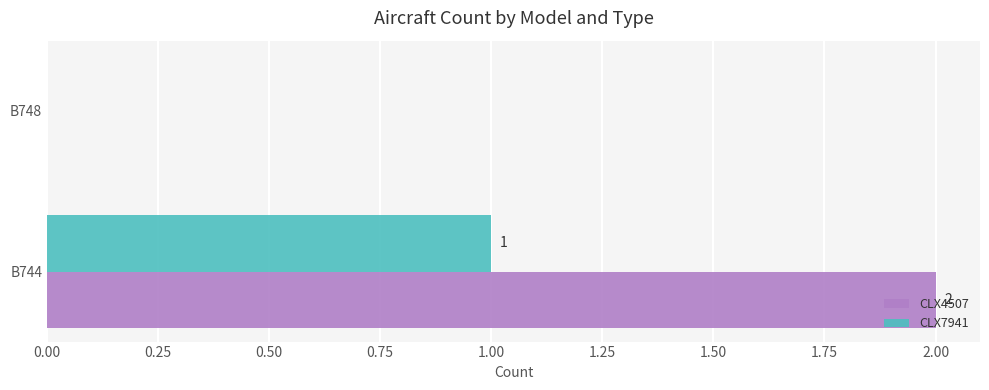

Which series has the largest total across all categories?

CLX4507